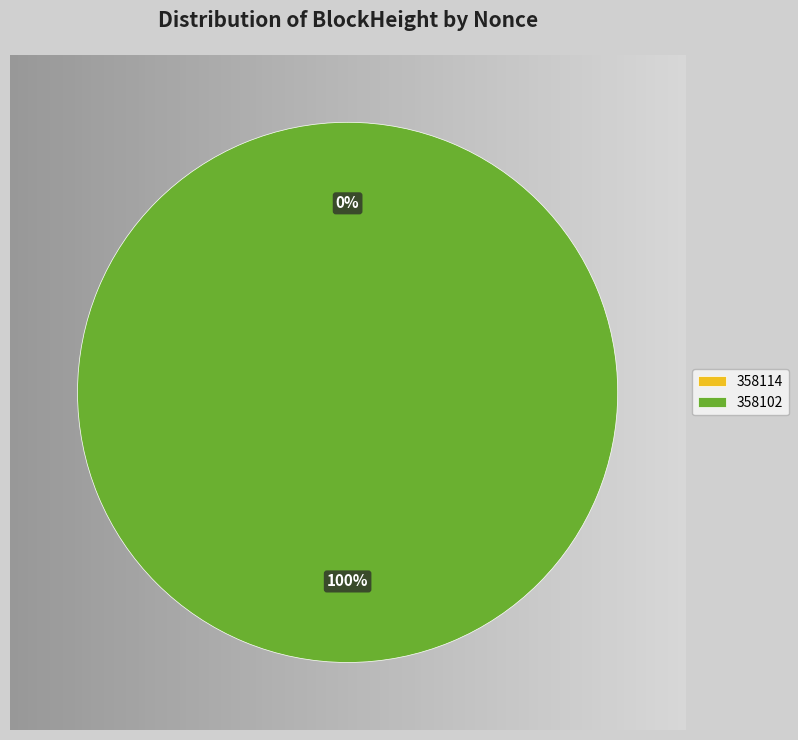

To the nearest percent, what percentage of the pie is 358102?

100%